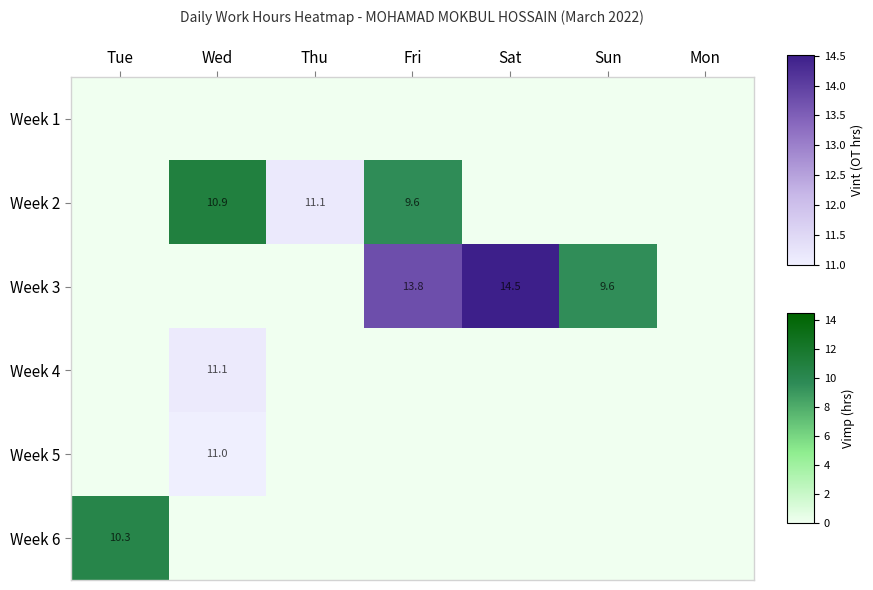

How many data points does each series have?

7